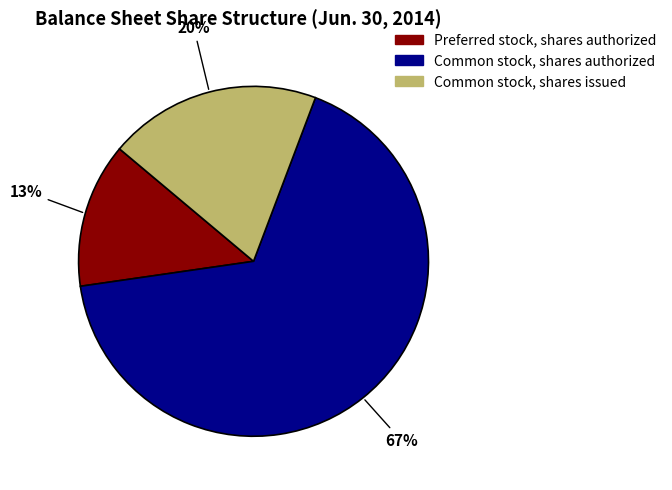

Is there a majority slice in this chart?

Yes